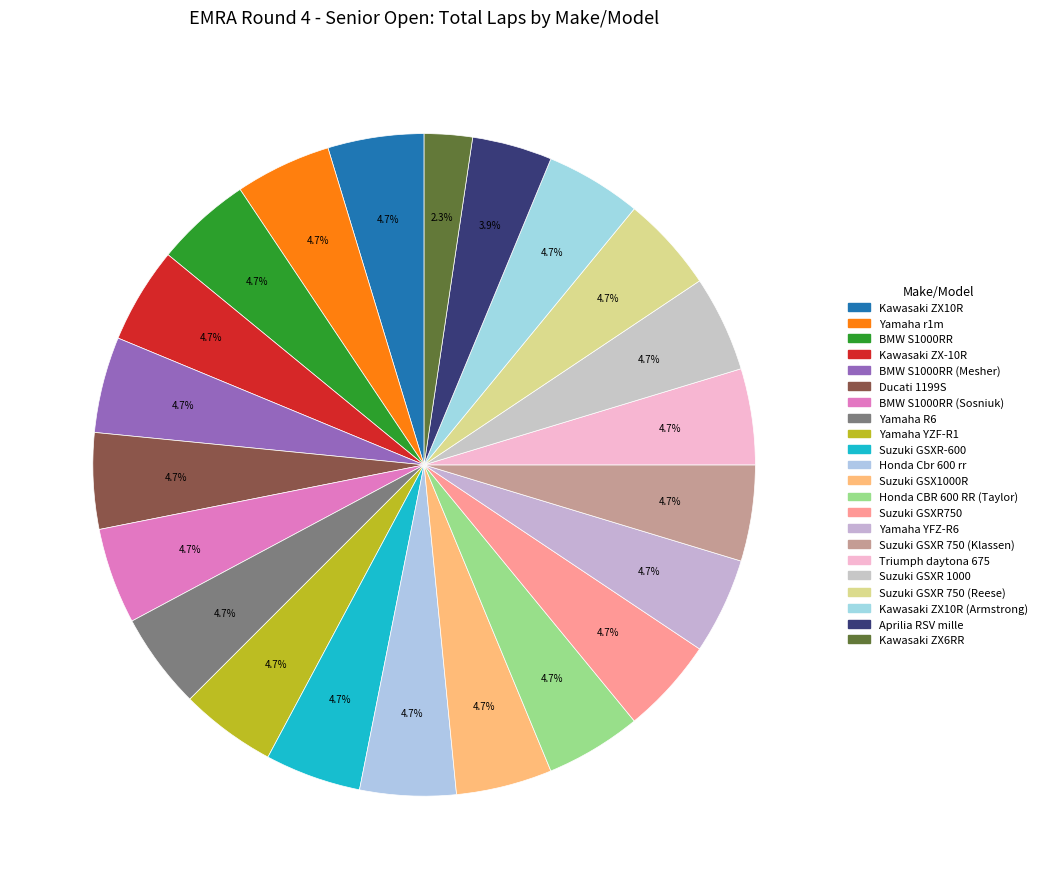

Does any single category account for the majority?

No